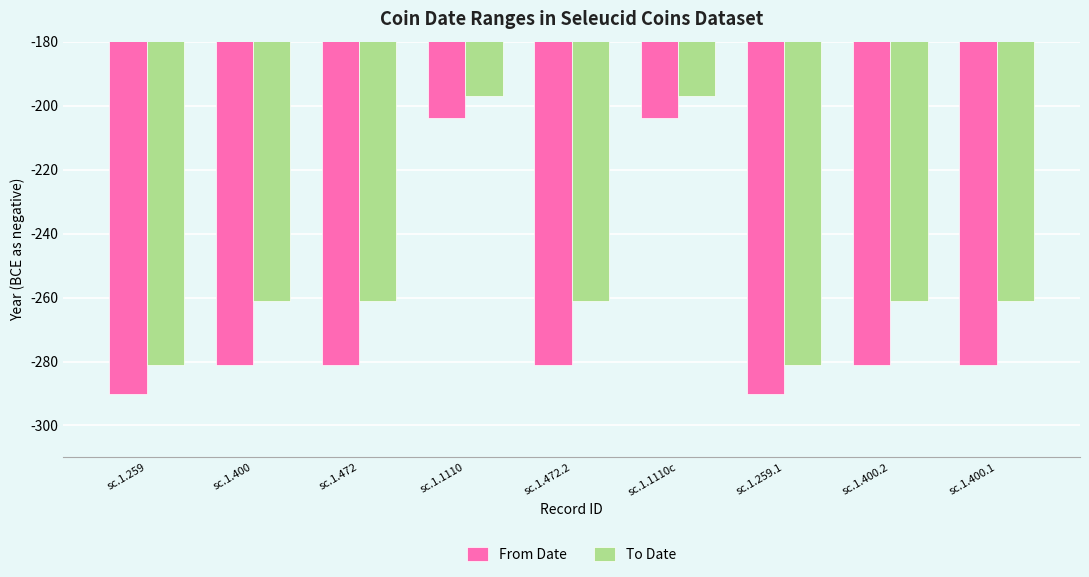

Which series changed the most between sc.1.259.1 and sc.1.400.1?

To Date